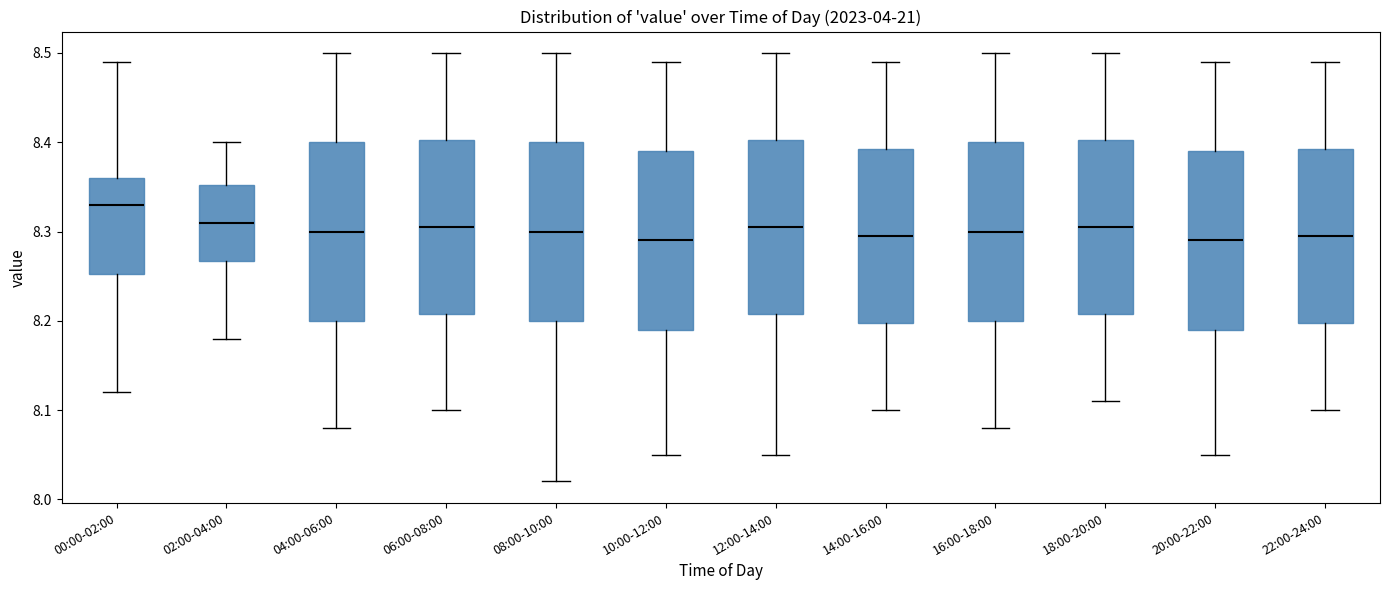

Reading left to right, transcribe this box plot: for each box, give where its median line is, the range the box spans, and where its two whiskers end, as read against the y-axis. The values are not printed on the chart, so give them approximately, as read against the axis.

00:00-02:00: median 8.33, box 8.25 to 8.36, whiskers 8.12 to 8.49
02:00-04:00: median 8.31, box 8.27 to 8.35, whiskers 8.18 to 8.40
04:00-06:00: median 8.30, box 8.20 to 8.40, whiskers 8.08 to 8.50
06:00-08:00: median 8.31, box 8.21 to 8.40, whiskers 8.10 to 8.50
08:00-10:00: median 8.30, box 8.20 to 8.40, whiskers 8.02 to 8.50
10:00-12:00: median 8.29, box 8.19 to 8.39, whiskers 8.05 to 8.49
12:00-14:00: median 8.31, box 8.21 to 8.40, whiskers 8.05 to 8.50
14:00-16:00: median 8.30, box 8.20 to 8.39, whiskers 8.10 to 8.49
16:00-18:00: median 8.30, box 8.20 to 8.40, whiskers 8.08 to 8.50
18:00-20:00: median 8.31, box 8.21 to 8.40, whiskers 8.11 to 8.50
20:00-22:00: median 8.29, box 8.19 to 8.39, whiskers 8.05 to 8.49
22:00-24:00: median 8.30, box 8.20 to 8.39, whiskers 8.10 to 8.49